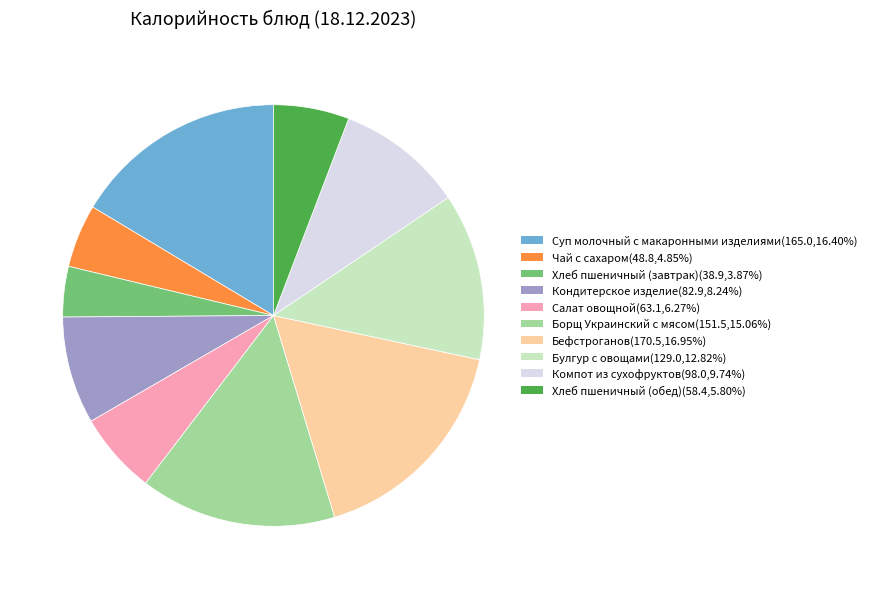

Count the number of slices in the pie.

10